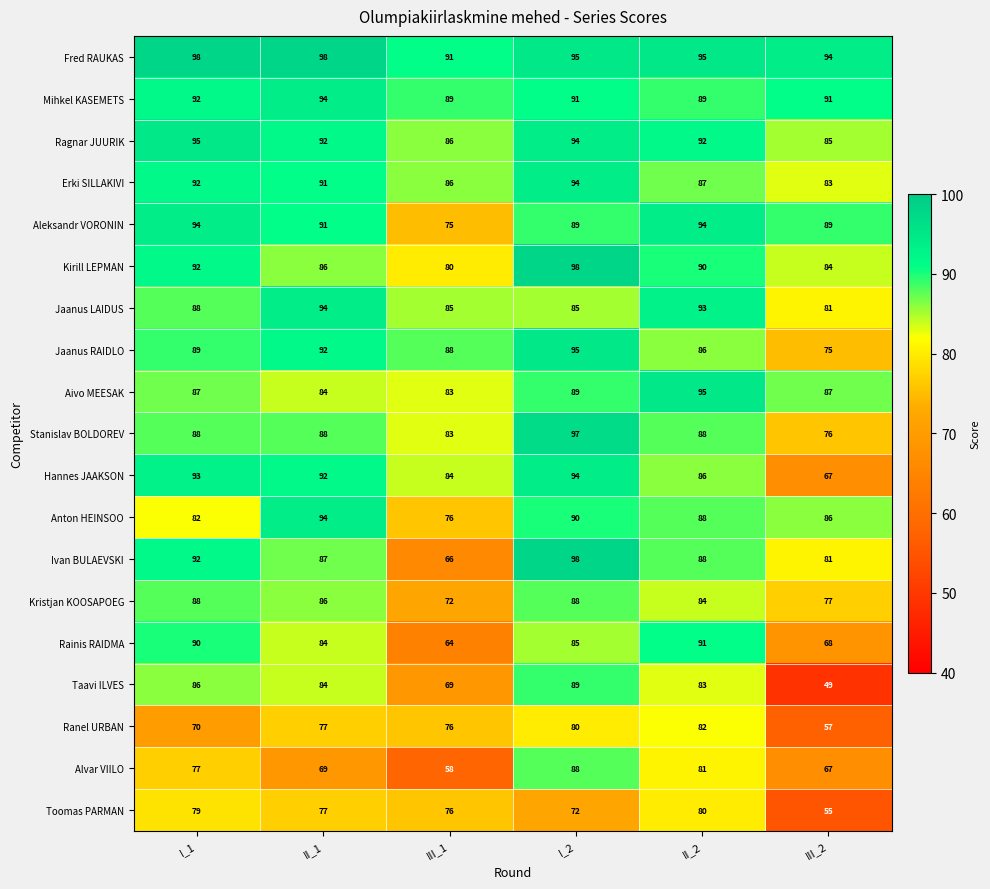

How many data points does each series have?

6